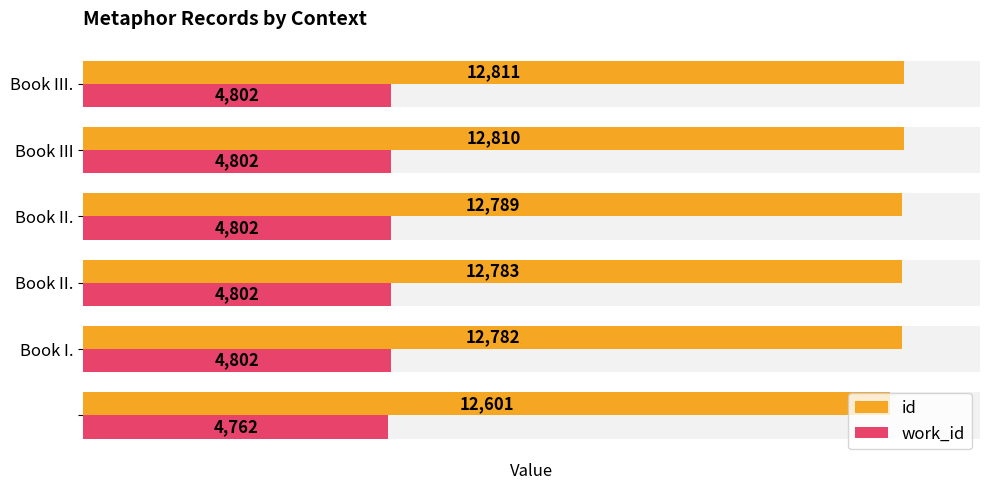

Which series has the largest total across all categories?

id